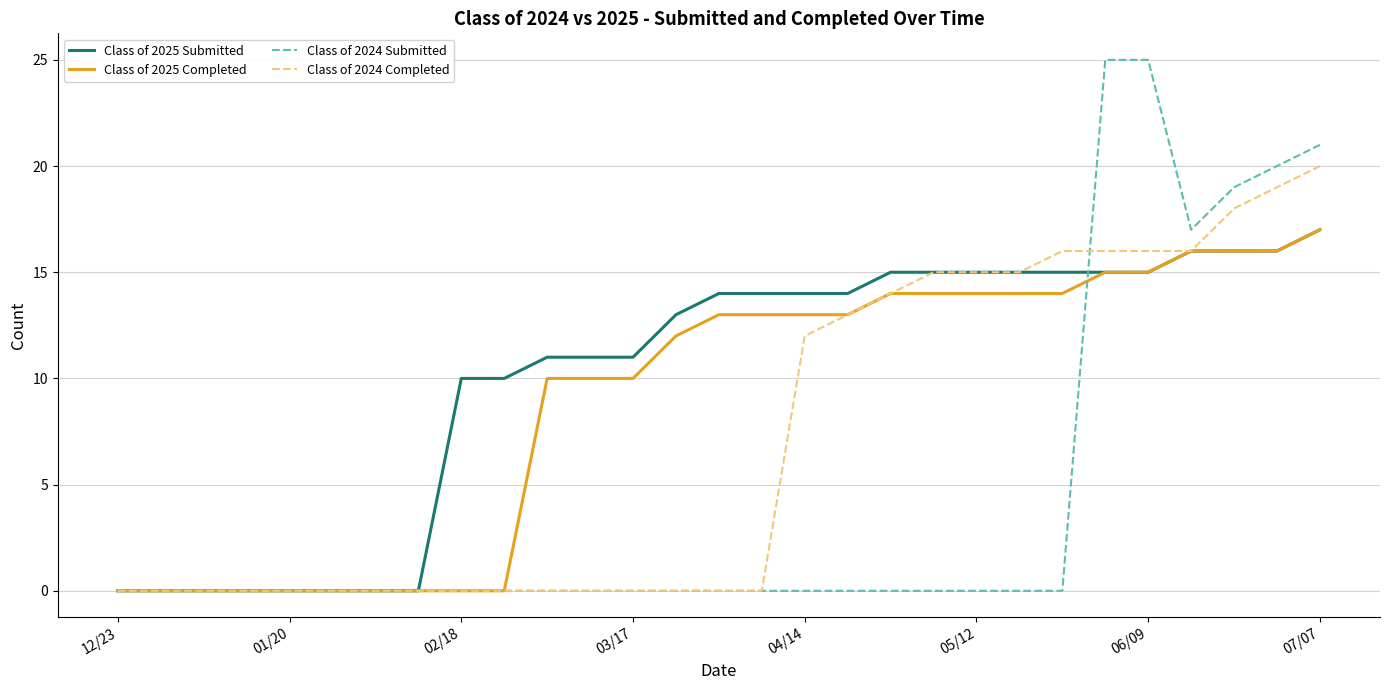

What is the difference between the maximum and minimum values in the Class of 2024 Submitted series?

25